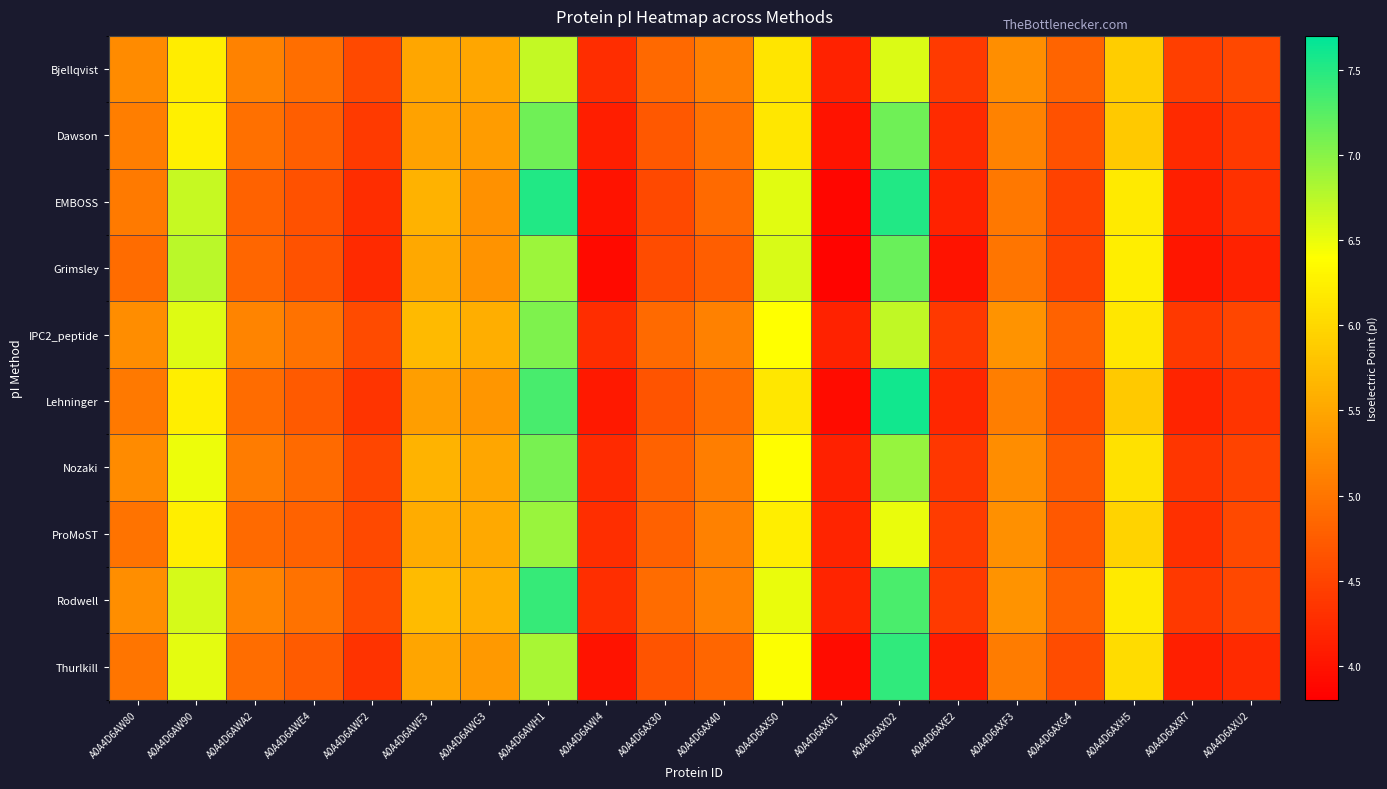

Between A0A4D6AXH5 and A0A4D6AWI4, which is larger?

A0A4D6AXH5